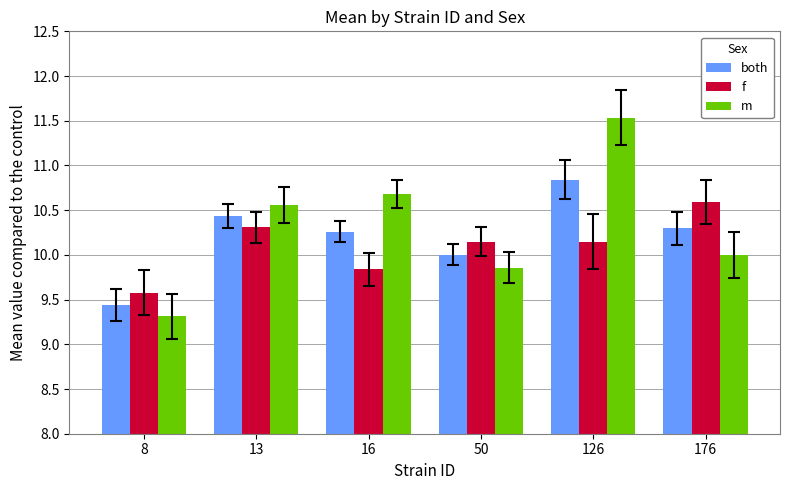

What is the sum of all f values?

60.6